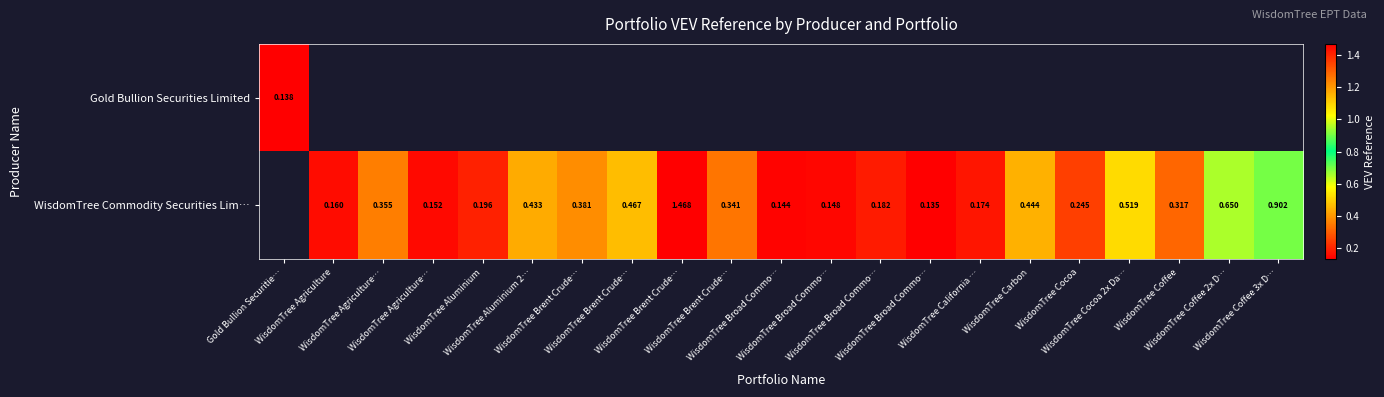

Is the value of WisdomTree Commodity Securities Lim… at WisdomTree California … greater than the value of Gold Bullion Securities Limited at WisdomTree Broad Commo…?

No